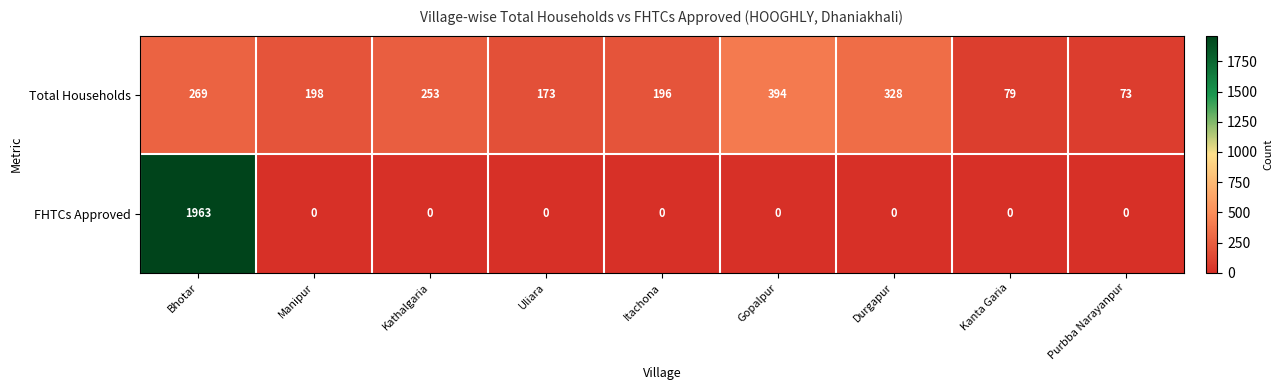

Which series has the widest spread of values?

FHTCs Approved